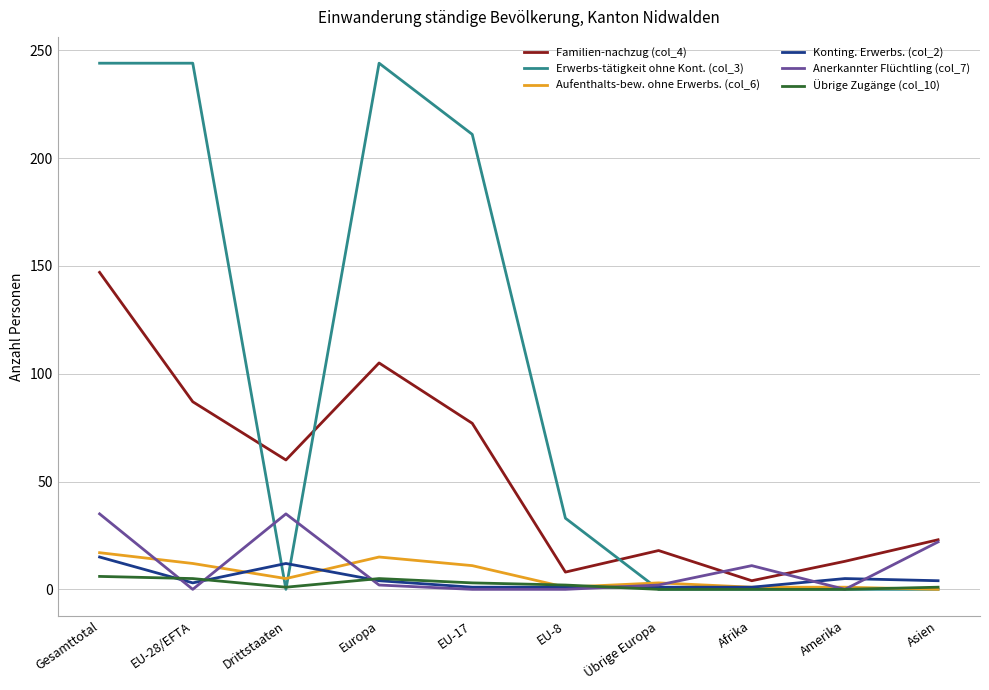

True or false: Erwerbs-tätigkeit ohne Kont. (col_3) and Konting. Erwerbs. (col_2) intersect in this chart.

True